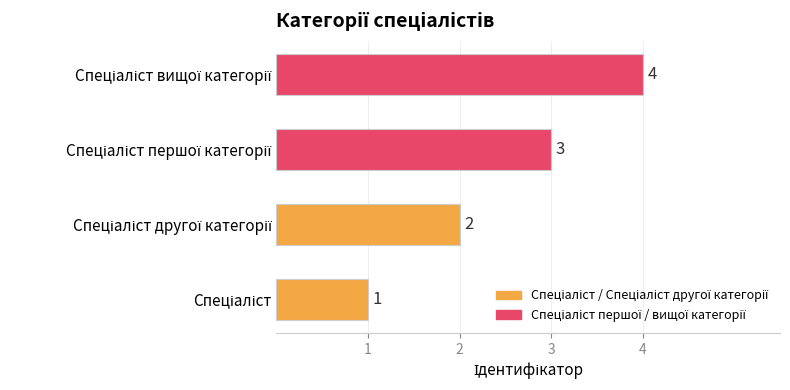

Count the values in the range 2 to 4.

3